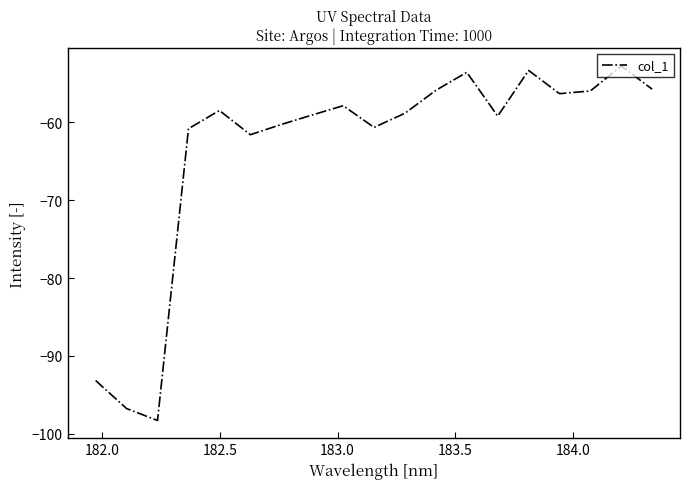

What is the sum of all values?

-1208.6